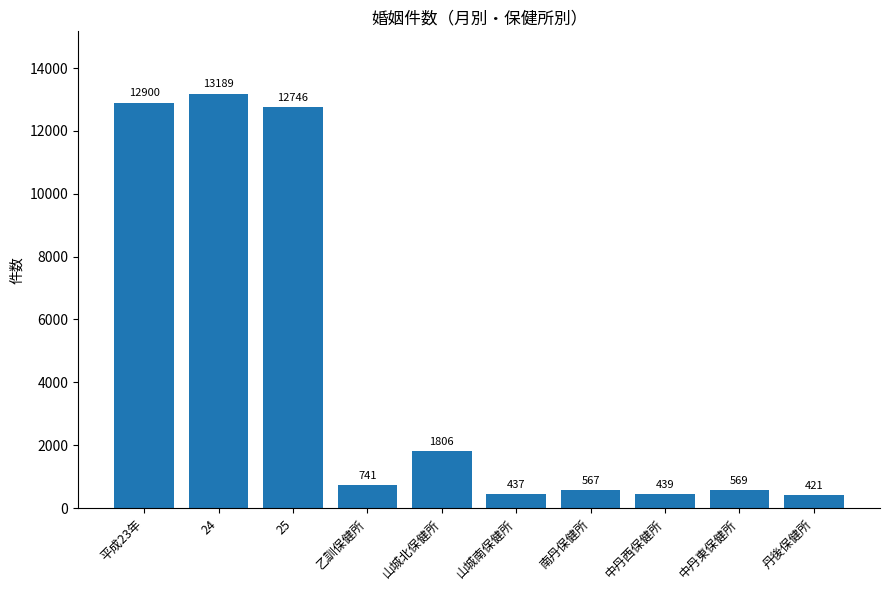

The value at 25 is 6875. True or false?

False